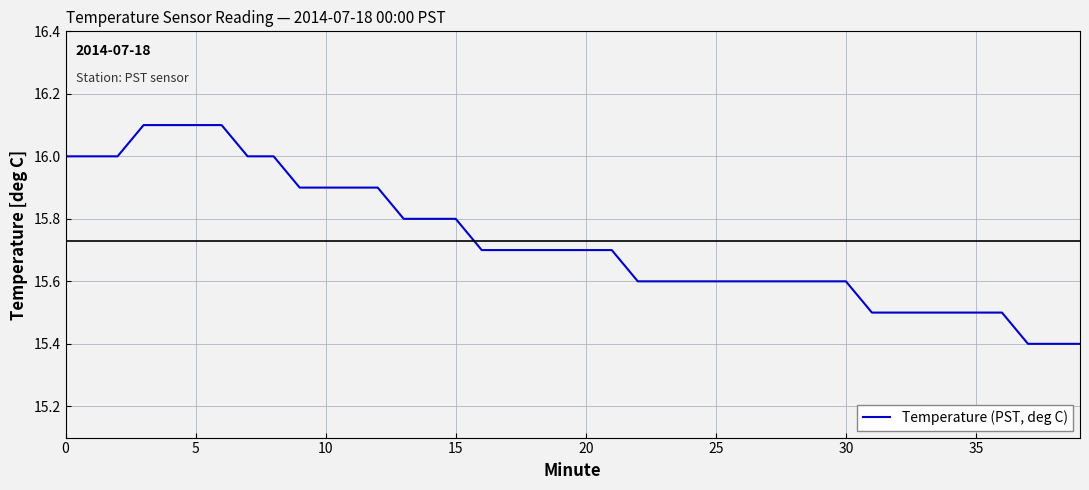

What is the smallest value displayed?

15.4